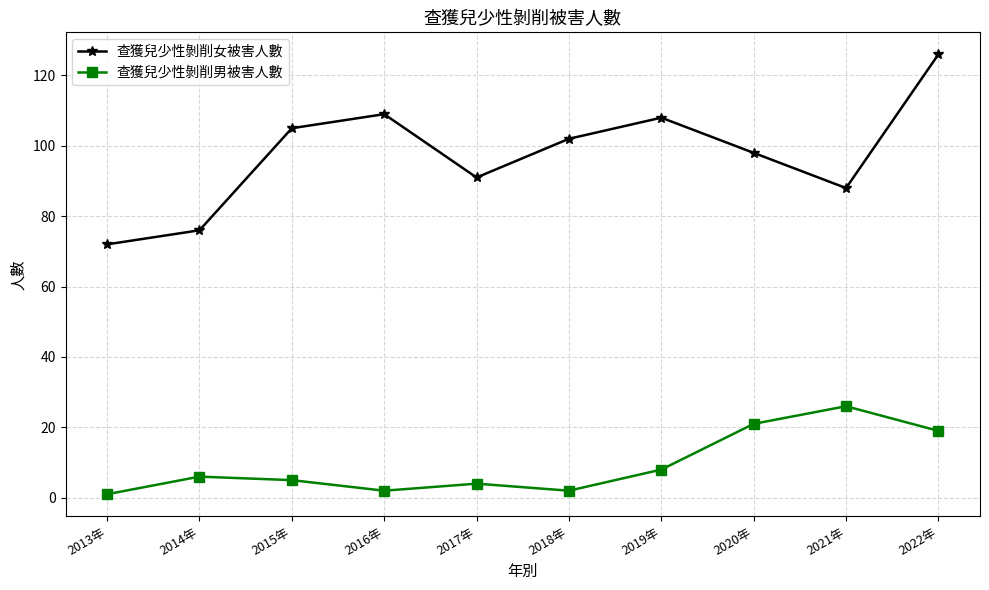

What is the difference between the maximum and minimum values in the 查獲兒少性剝削女被害人數 series?

54